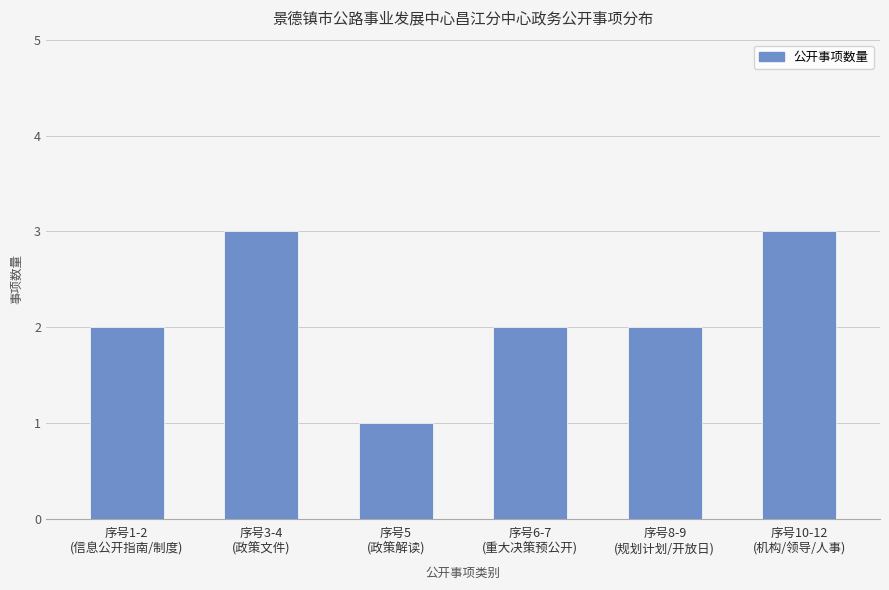

Is it true that the value at 序号8-9
(规划计划/开放日) is 3?

False